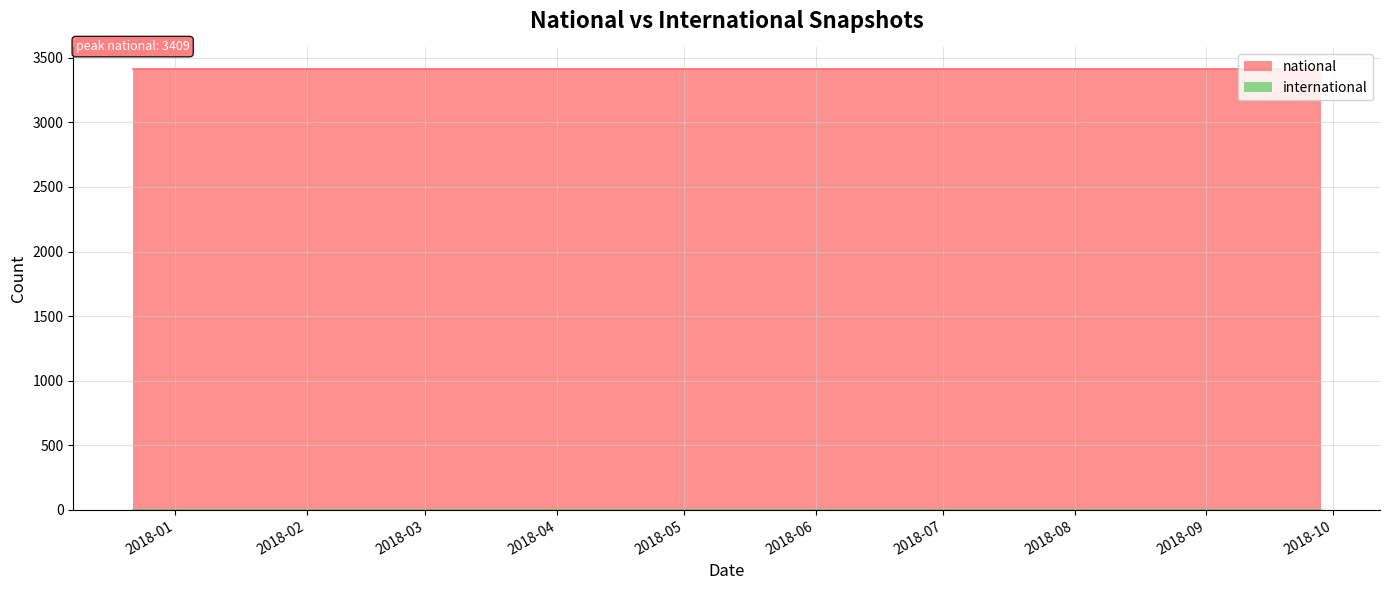

Reading right to left, list all the values displayed in this chart.

national: 3409	3409	3409	3409
international: 0	0	0	0